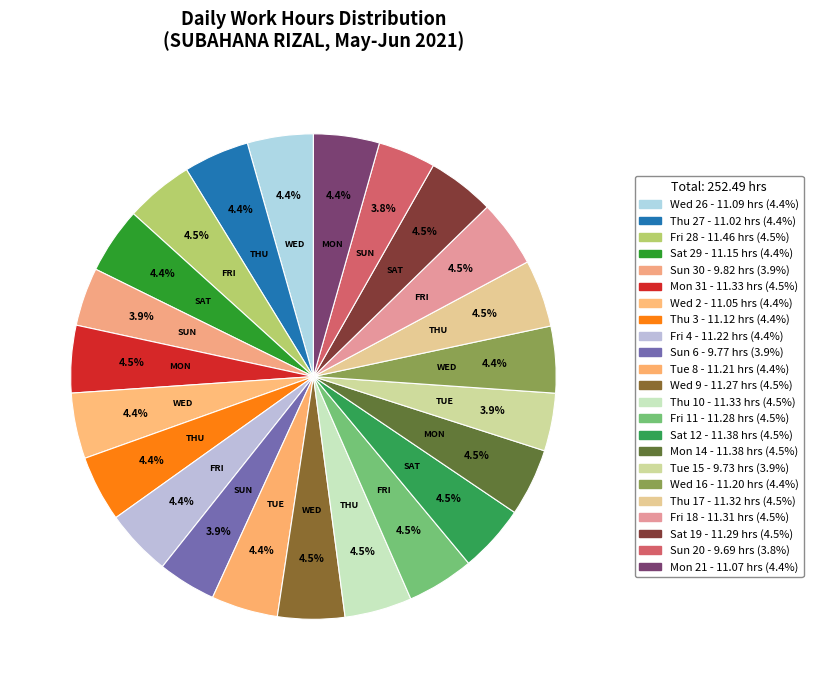

How many segments does this pie chart have?

23